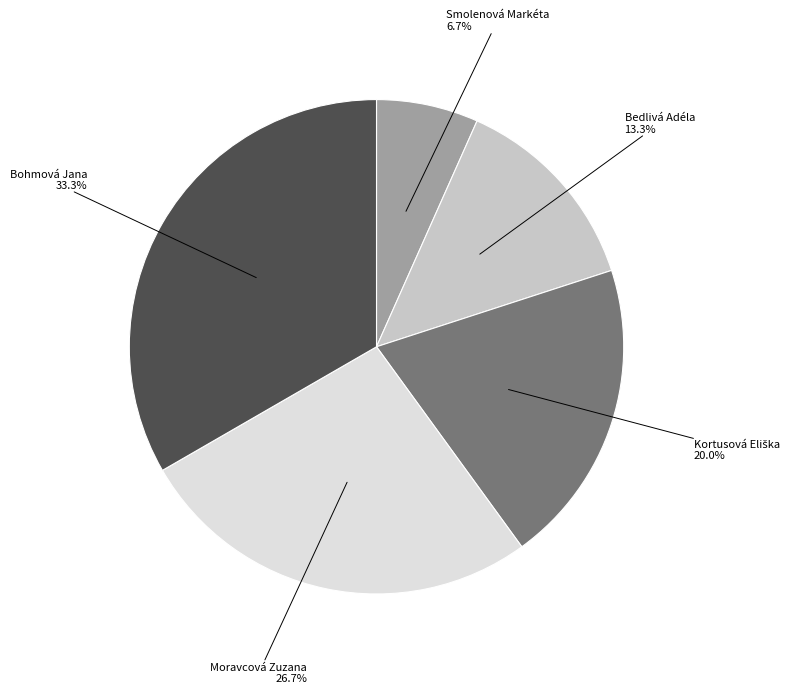

Does any single category account for the majority?

No